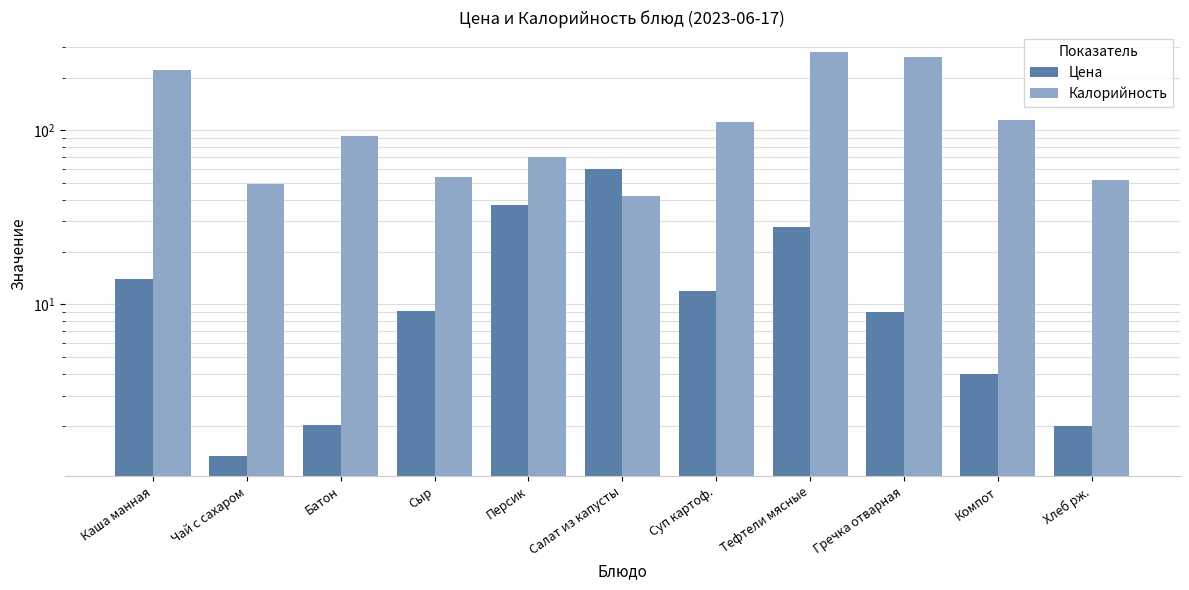

Which series has the largest total across all categories?

Калорийность